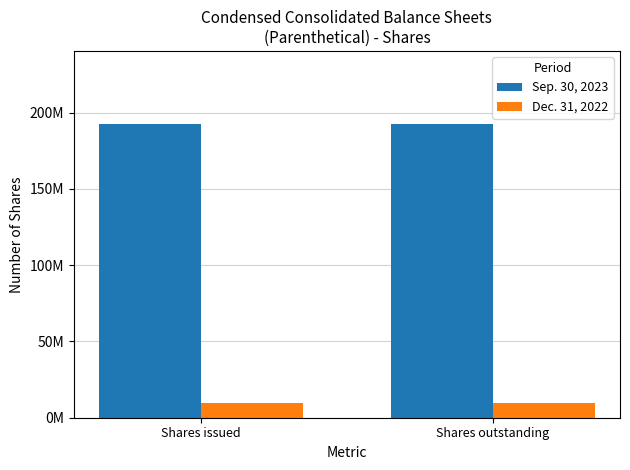

What is the highest value of the Sep. 30, 2023 series?

192382419